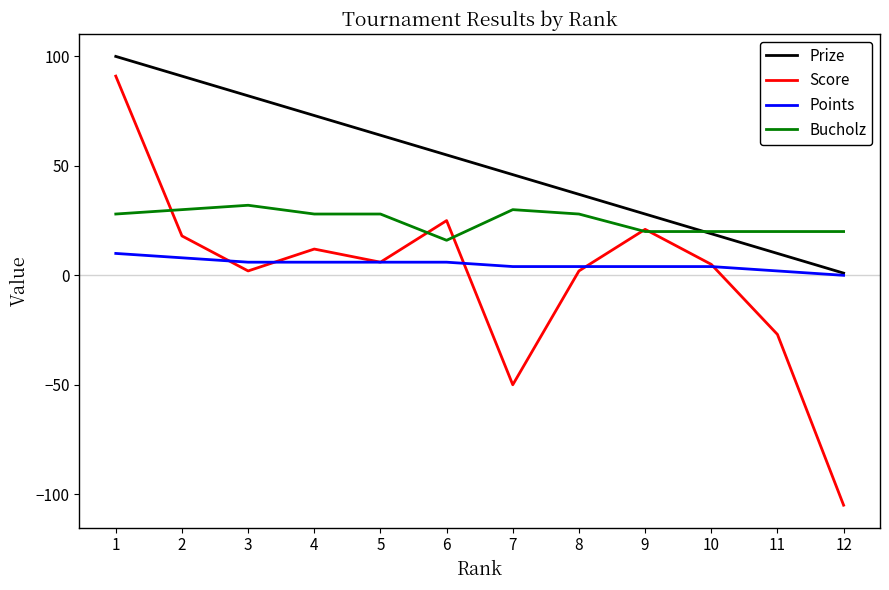

Where do Score and Points first cross each other?

2 and 3